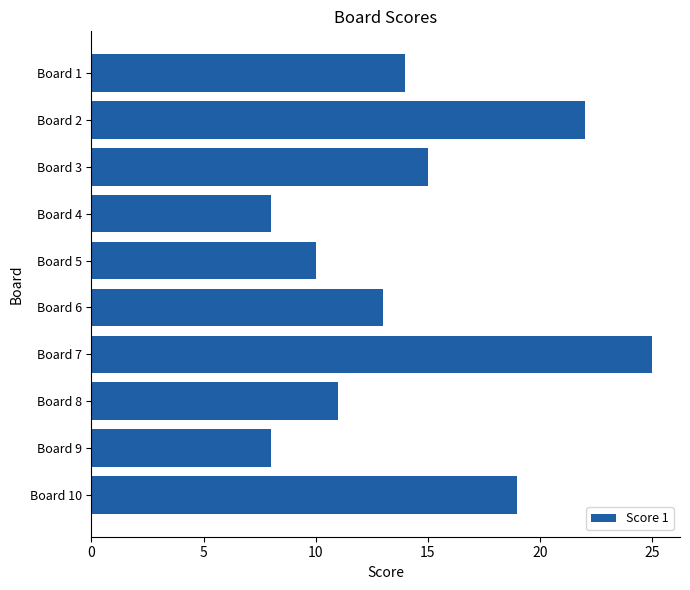

Reading top to bottom, transcribe all the data shown in this chart.

Board 1=14	Board 2=22	Board 3=15	Board 4=8	Board 5=10	Board 6=13	Board 7=25	Board 8=11	Board 9=8	Board 10=19